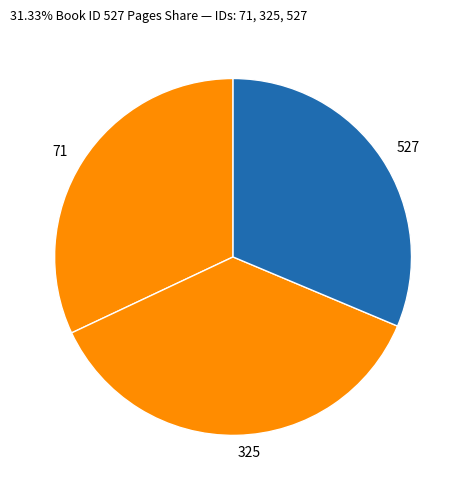

True or false: 527 accounts for 40% of the total.

False